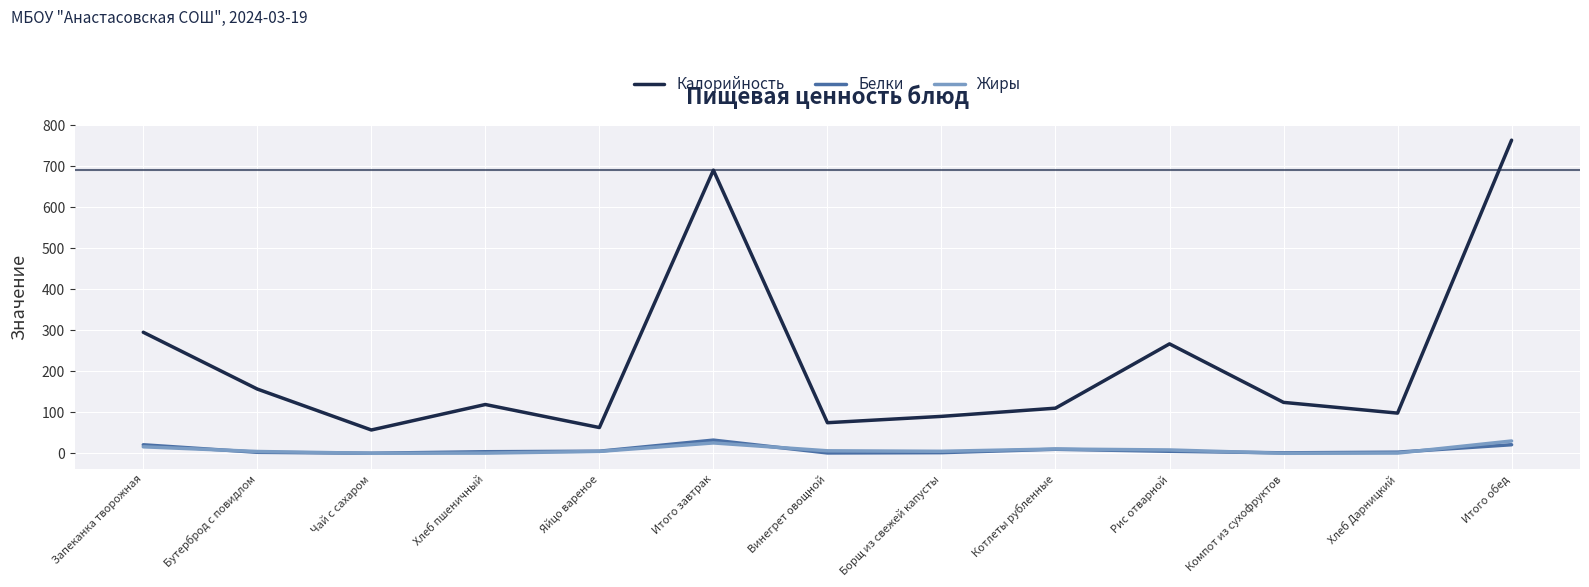

Which series has the widest spread of values?

Калорийность